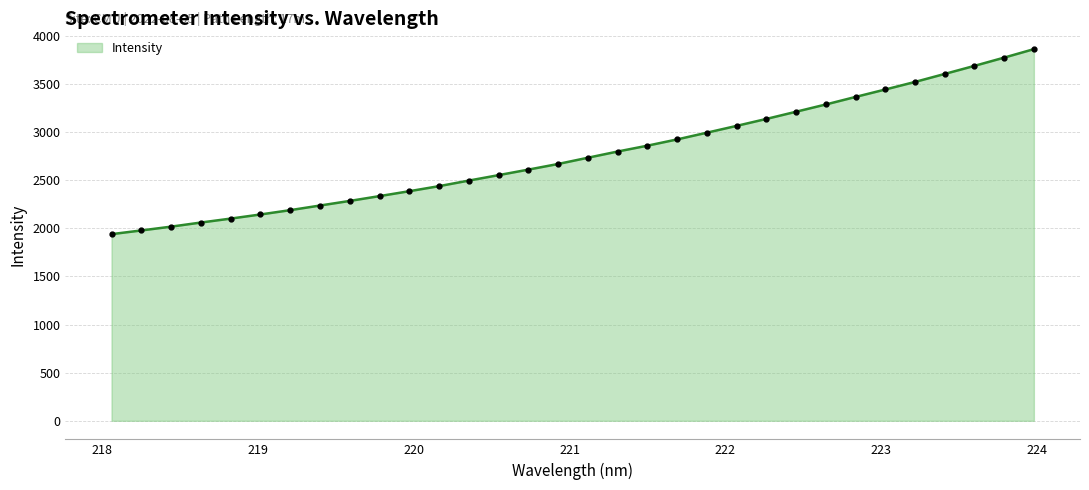

How many lines are shown in the chart?

1